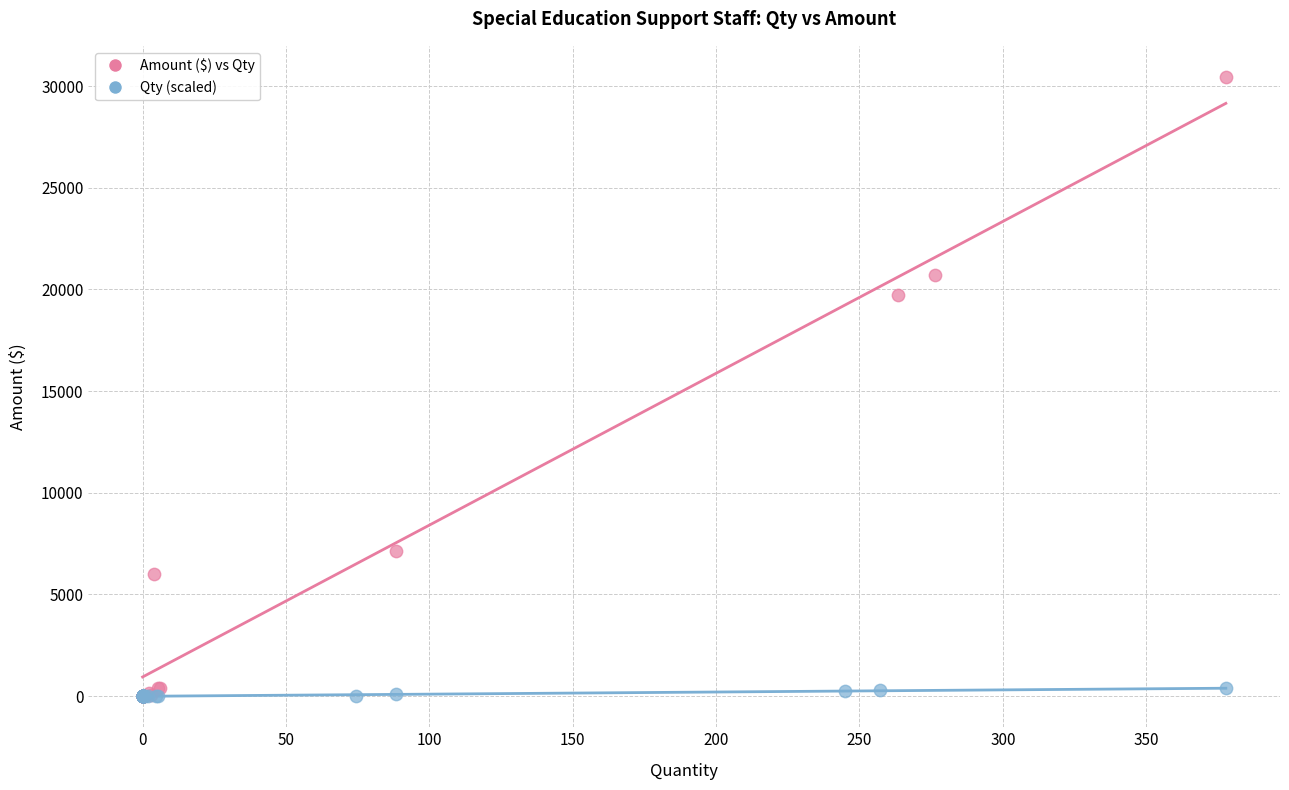

Which series has the largest Y range (max minus min)?

Amount ($) vs Qty